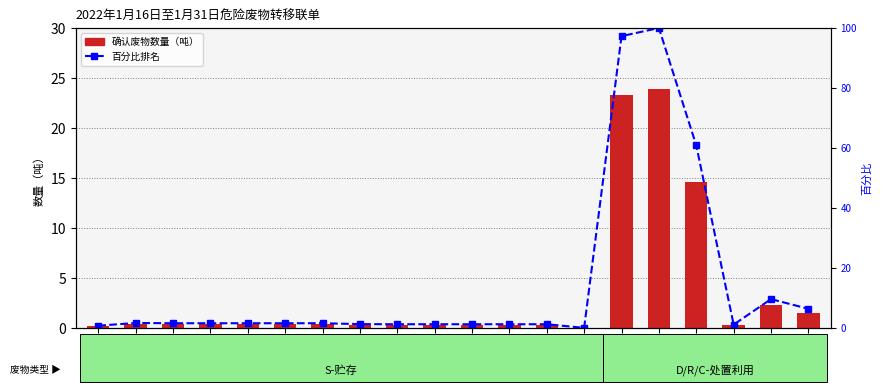

At which label does 百分比排名 reach its minimum?

序号14